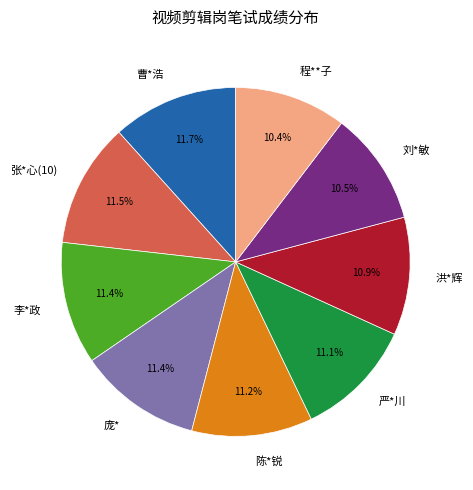

Count the number of slices in the pie.

9